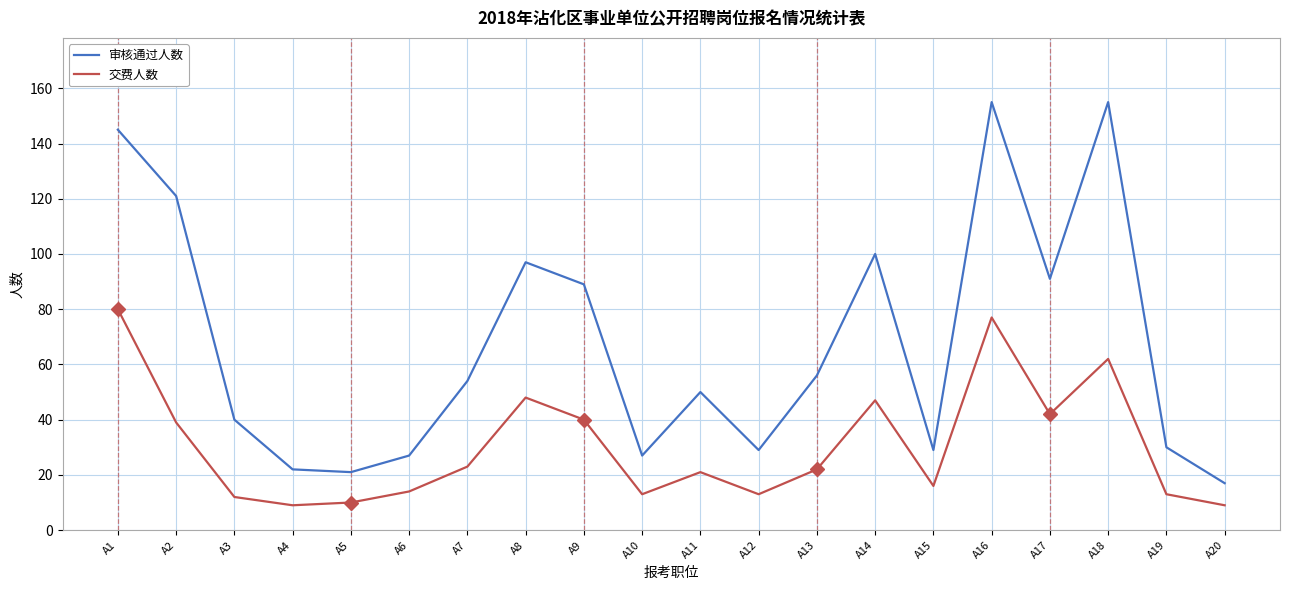

Reading left to right, transcribe all the data shown in this chart.

审核通过人数: A1=145	A2=121	A3=40	A4=22	A5=21	A6=27	A7=54	A8=97	A9=89	A10=27	A11=50	A12=29	A13=56	A14=100	A15=29	A16=155	A17=91	A18=155	A19=30	A20=17
交费人数: A1=80	A2=39	A3=12	A4=9	A5=10	A6=14	A7=23	A8=48	A9=40	A10=13	A11=21	A12=13	A13=22	A14=47	A15=16	A16=77	A17=42	A18=62	A19=13	A20=9